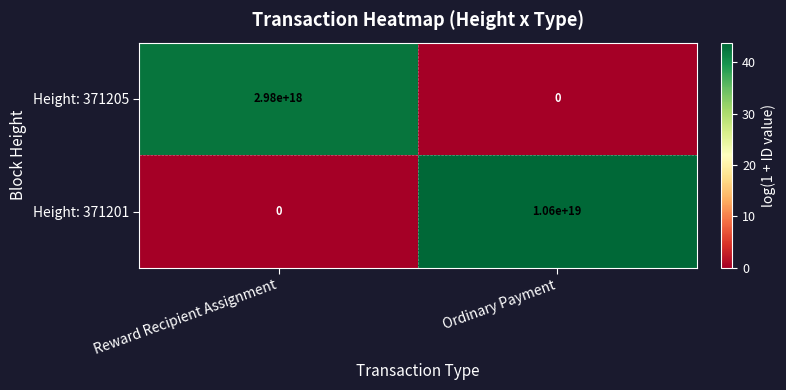

True or false: Height: 371205 has a value of 4965161214367755264 at Reward Recipient Assignment.

False